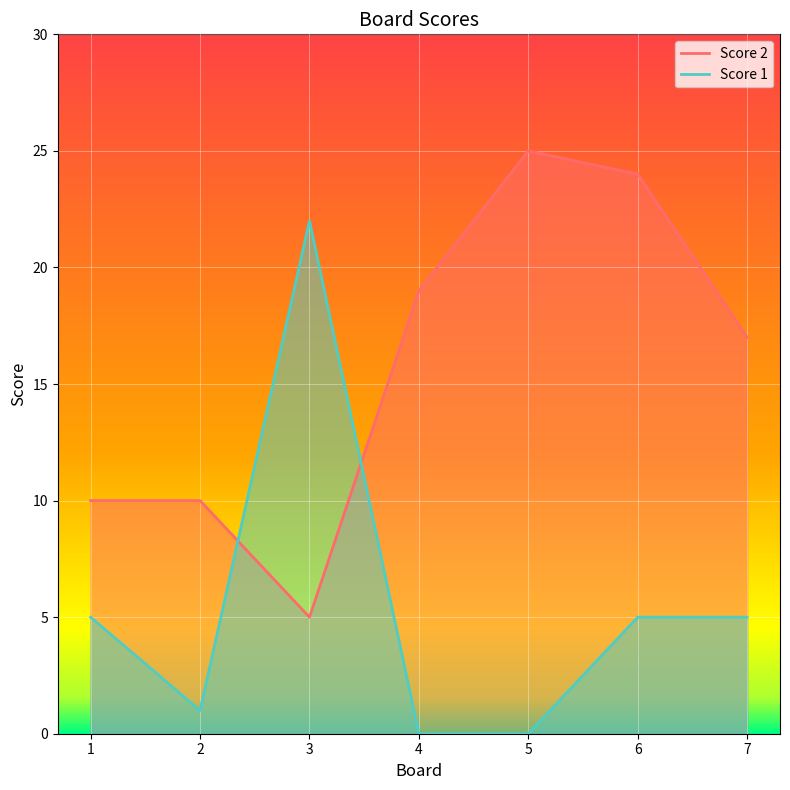

True or false: Score 2 has a value of 5 at 2.

False